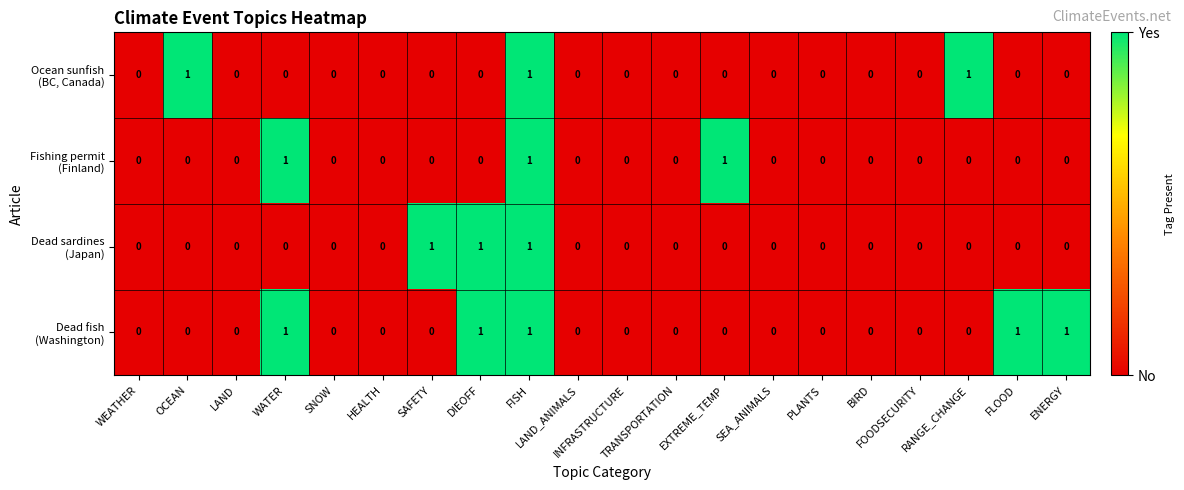

What is the greatest value displayed?

1